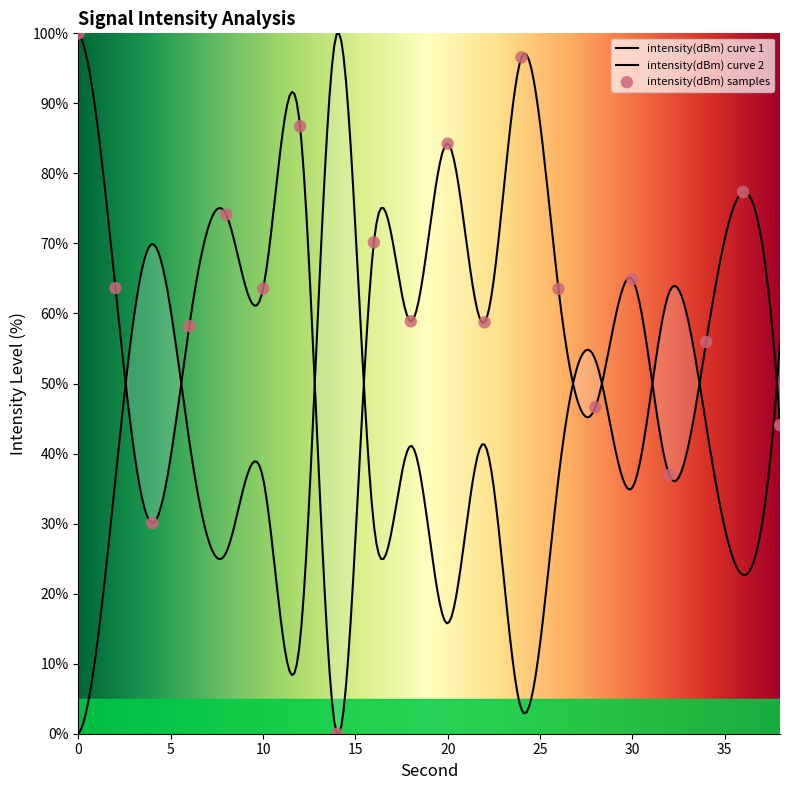

What is the change in value from 24 to 32?

-59.6